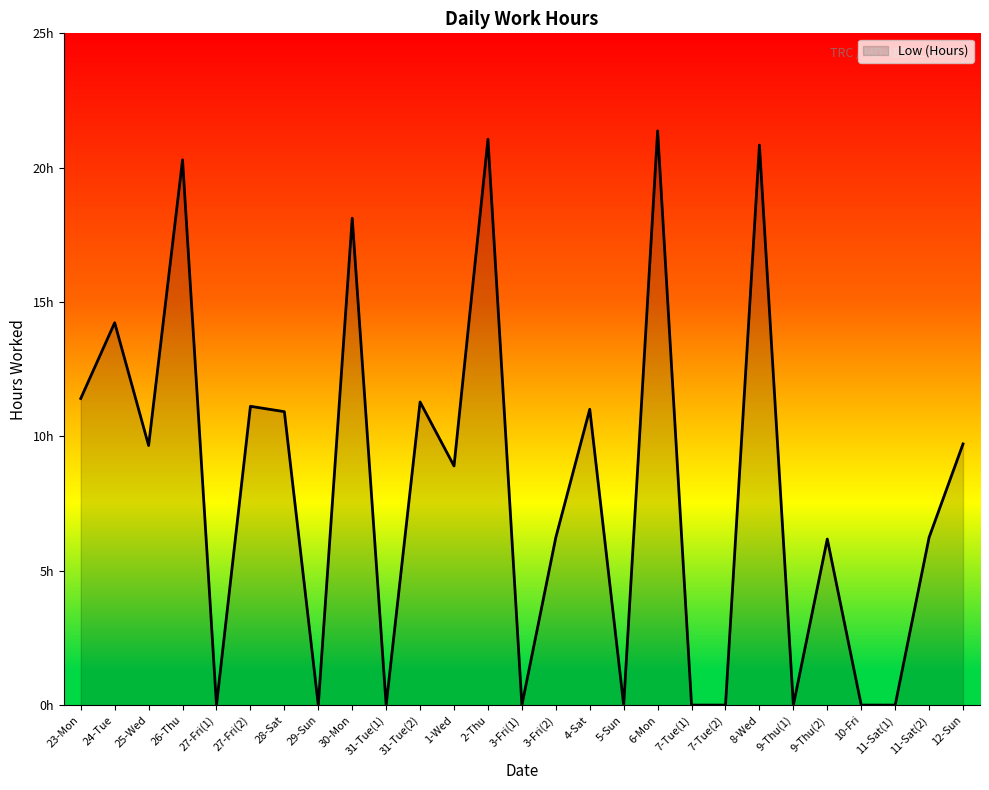

List the labels in order of value, smallest first.

27-Fri(1), 29-Sun, 31-Tue(1), 3-Fri(1), 5-Sun, 7-Tue(1), 7-Tue(2), 9-Thu(1), 10-Fri, 11-Sat(1), 9-Thu(2), 3-Fri(2), 11-Sat(2), 1-Wed, 25-Wed, 12-Sun, 28-Sat, 4-Sat, 27-Fri(2), 31-Tue(2), 23-Mon, 24-Tue, 30-Mon, 26-Thu, 8-Wed, 2-Thu, 6-Mon